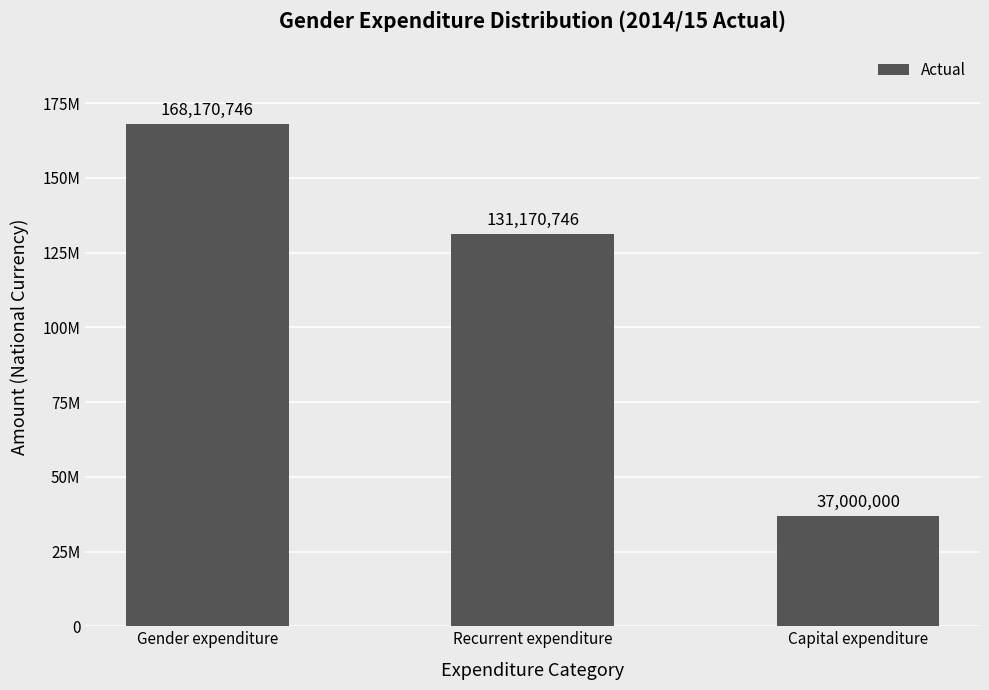

Are the bars grouped side by side (vs. stacked)?

No